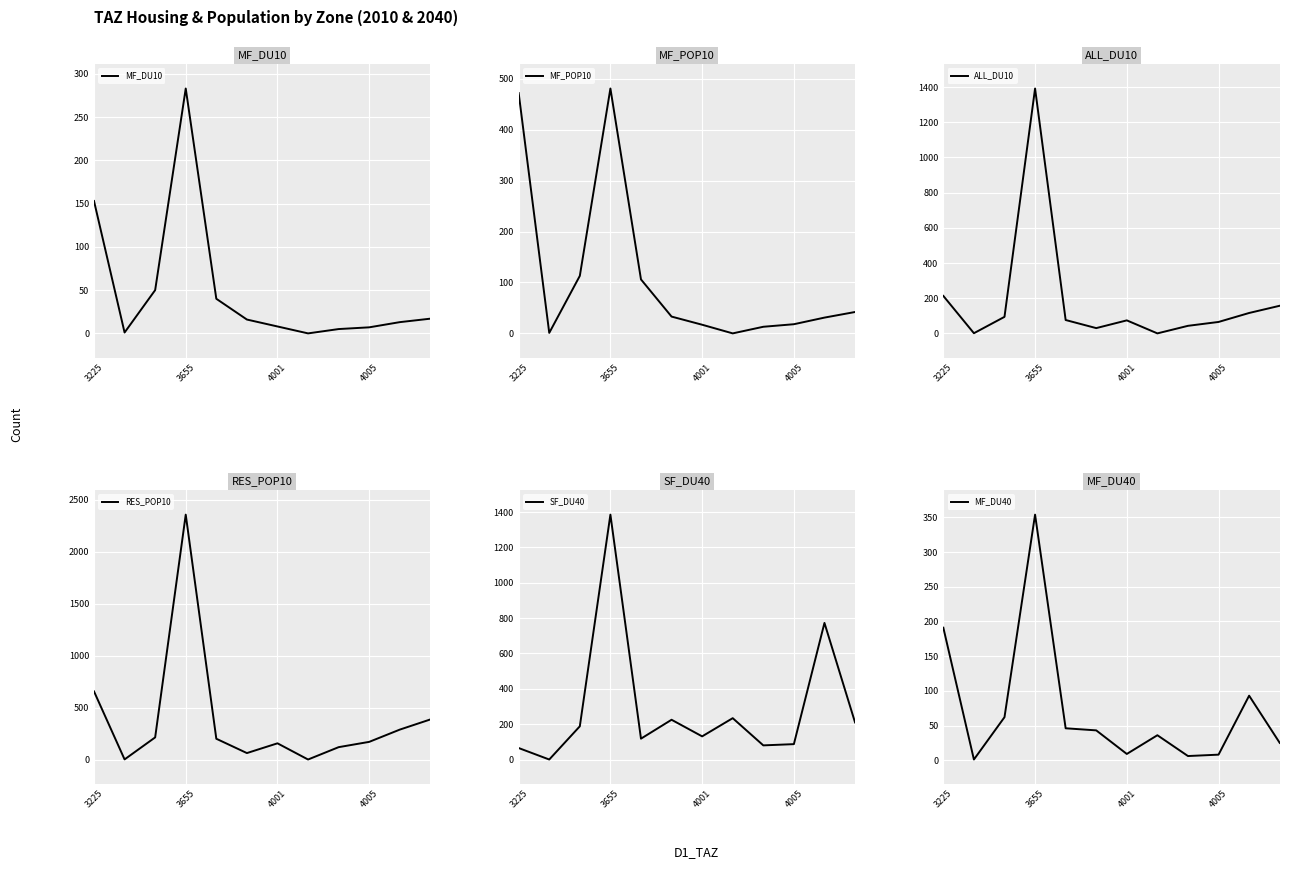

Rank the series by their maximum value, from highest to lowest.

RES_POP10, ALL_DU10, SF_DU40, MF_POP10, MF_DU40, MF_DU10